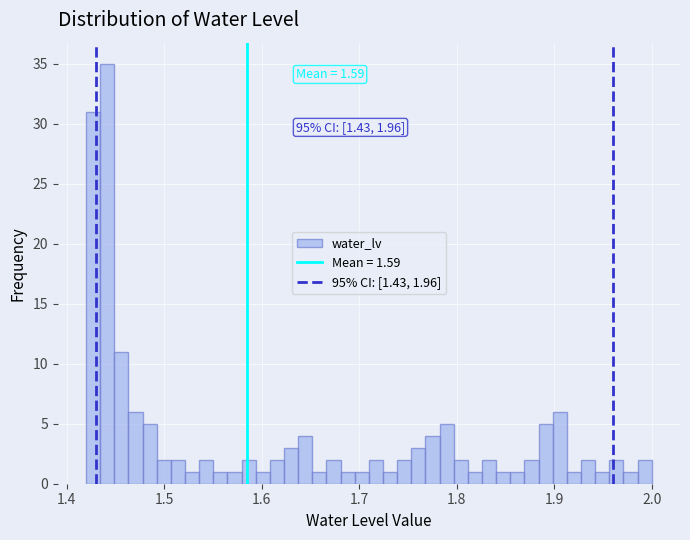

Around what value on the x-axis is the tallest bar? Give the approximate position of its centre, as read against the axis.

1.44